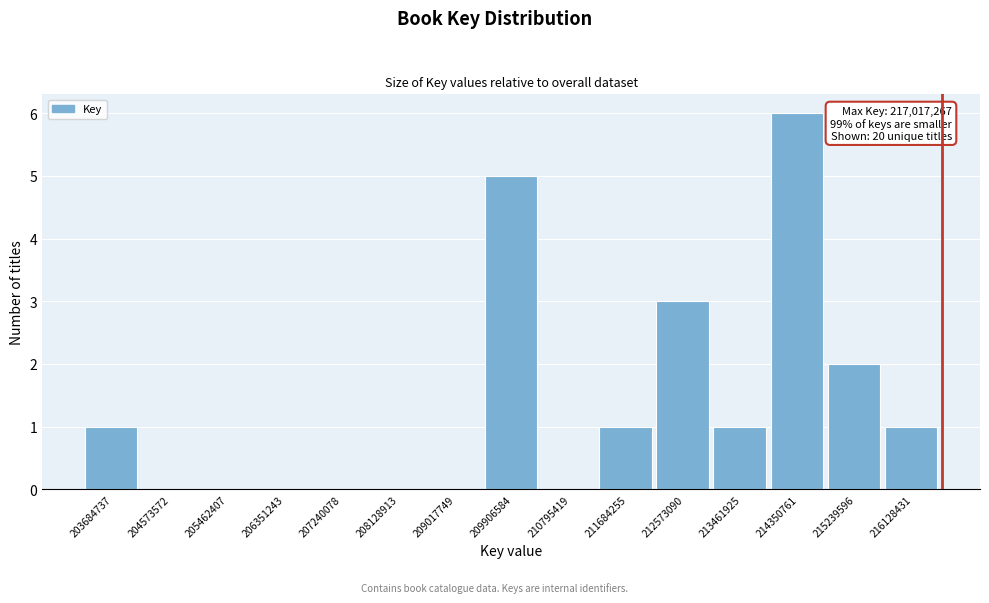

Reading left to right, transcribe all the data shown in this chart.

203684737=1	204573572=0	205462407=0	206351243=0	207240078=0	208128913=0	209017749=0	209906584=5	210795419=0	211684255=1	212573090=3	213461925=1	214350761=6	215239596=2	216128431=1